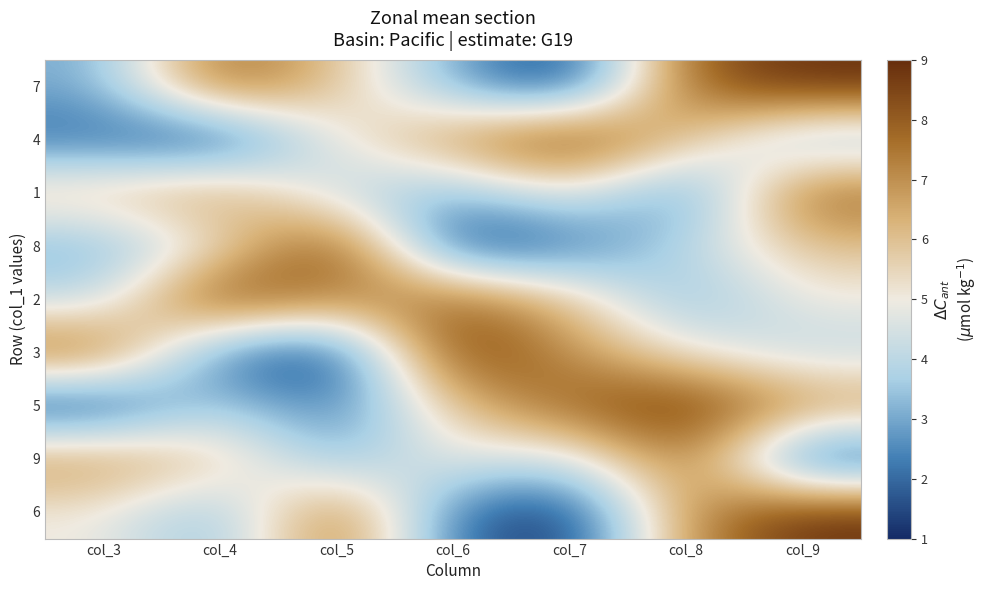

Which series changed the most between col_4 and col_6?

3